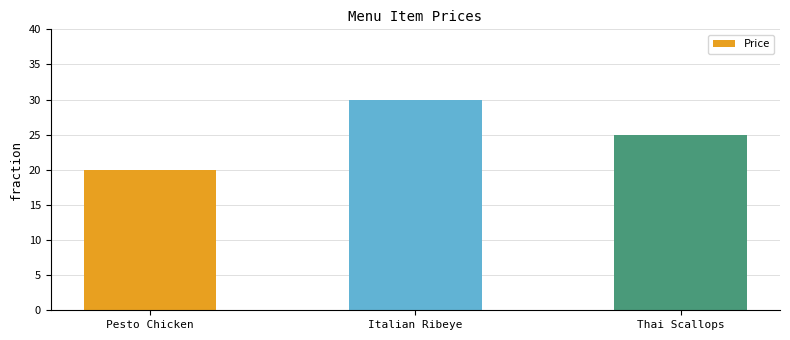

Reading left to right, transcribe all the data shown in this chart.

20	30	25